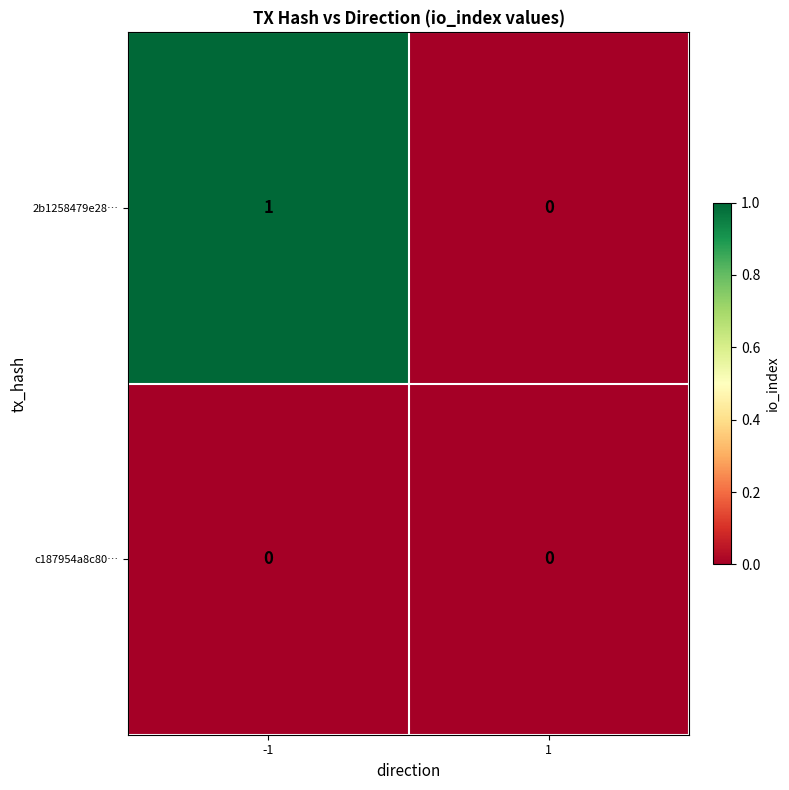

At which category is the sum across all series the highest?

-1